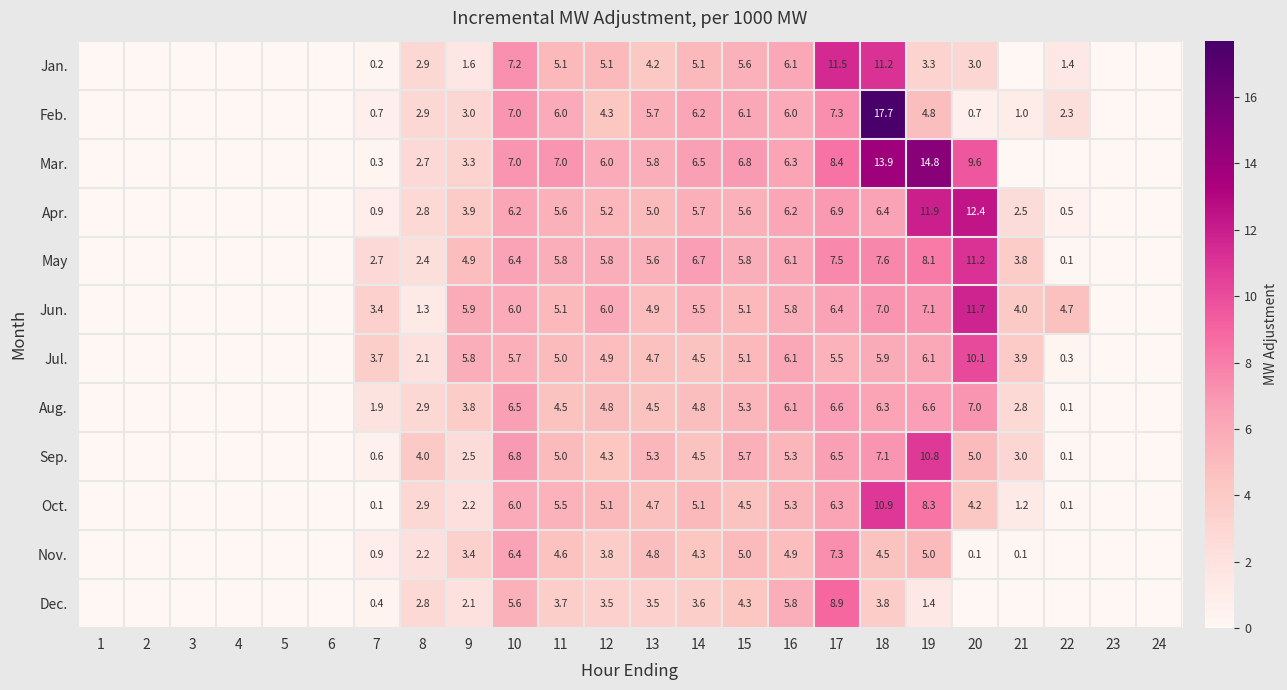

True or false: Dec. has a value of 0.4 at 7.

True